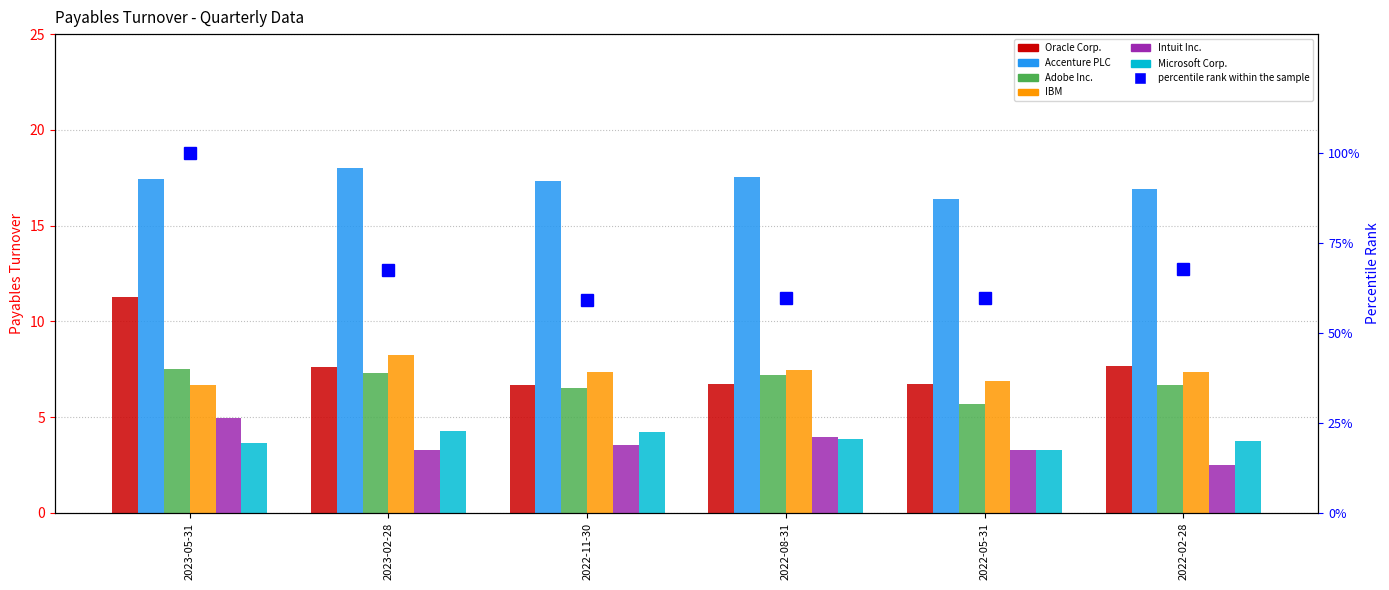

Which series has the largest range (max minus min)?

Oracle Corp.